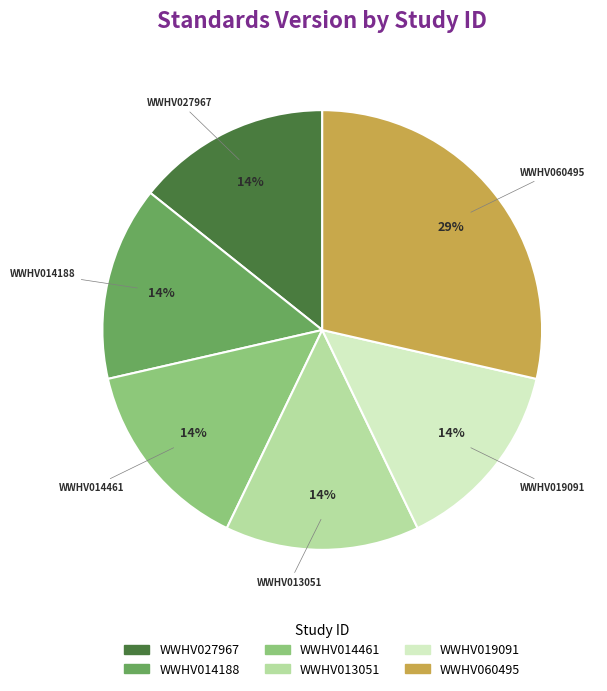

Is WWHV019091 the majority of the pie?

No